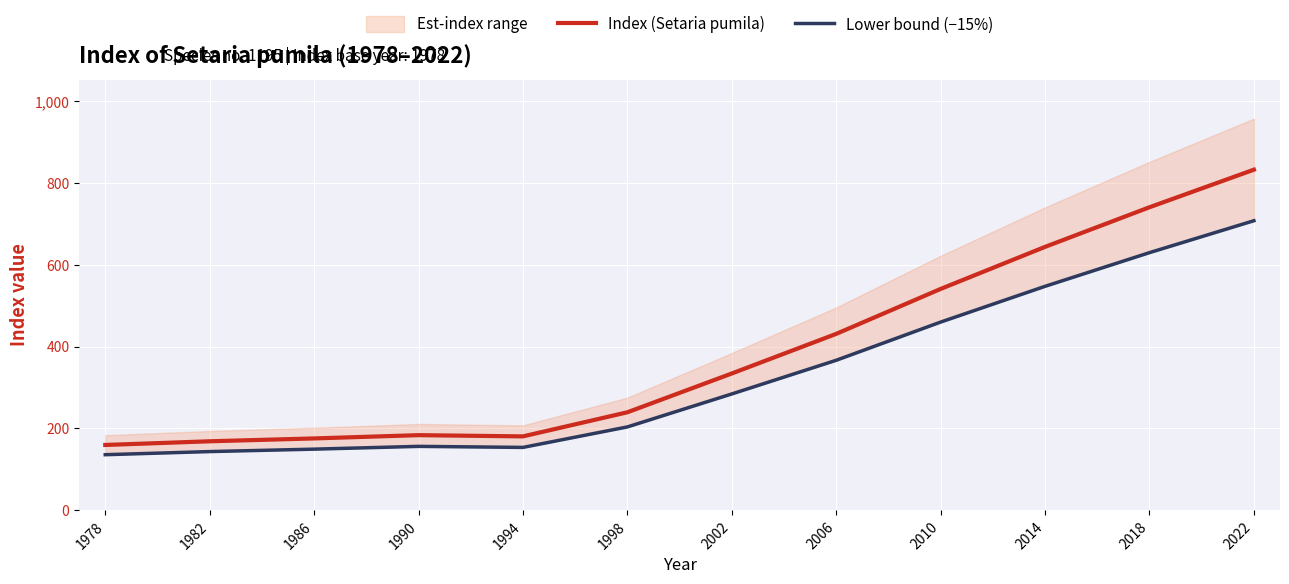

What value does the Index (Setaria pumila) series have at 2010?

541